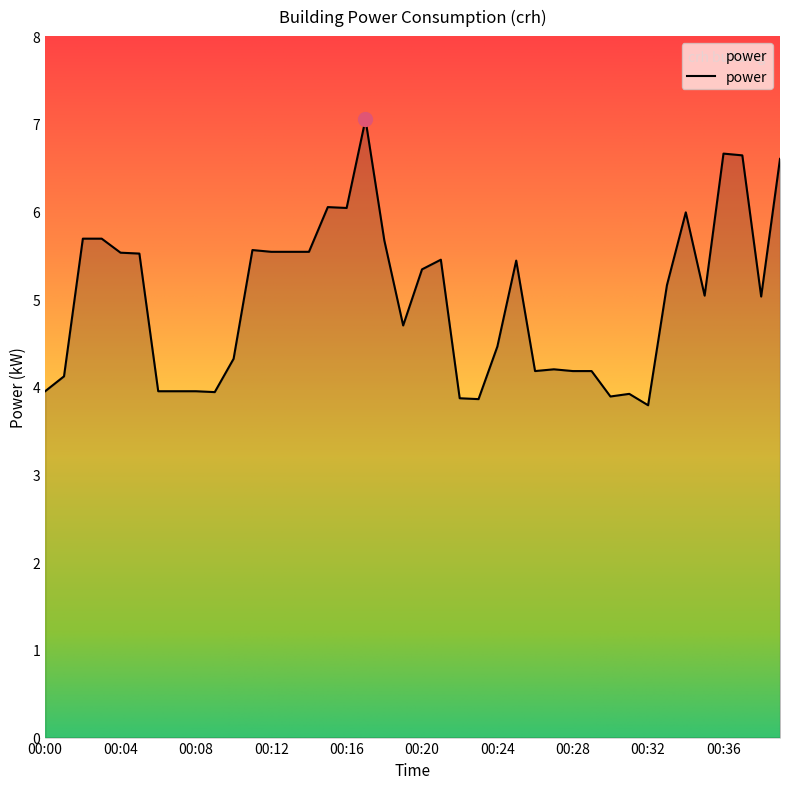

What is the smallest value displayed?

3.8